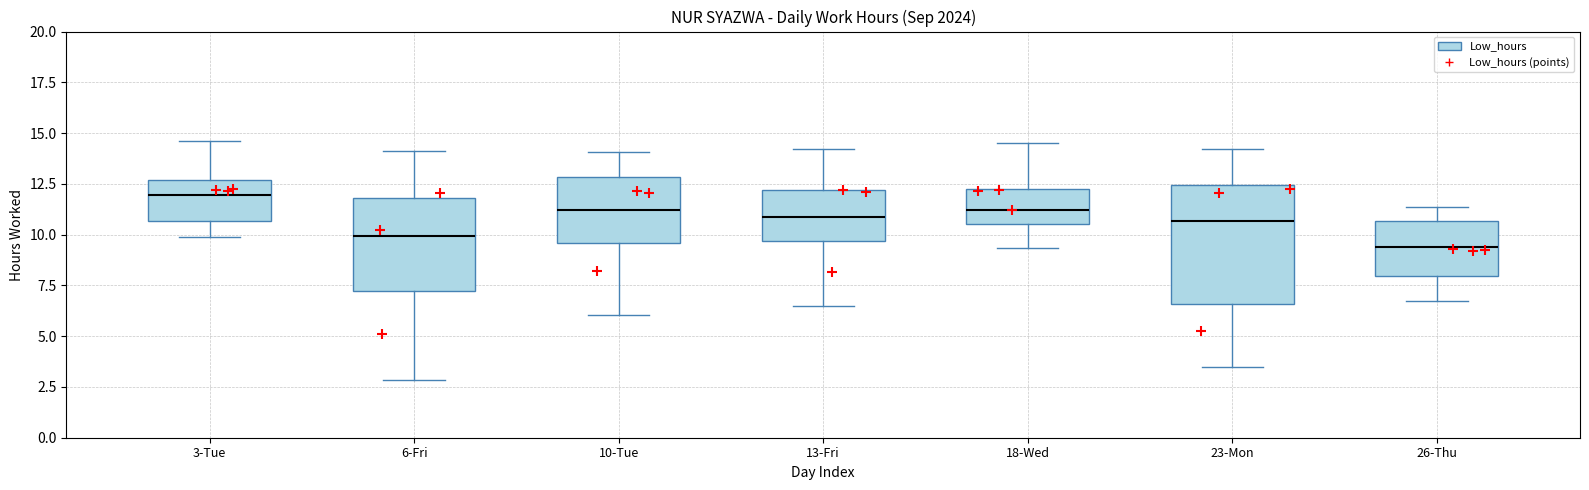

Which box's median line is the lowest?

26-Thu